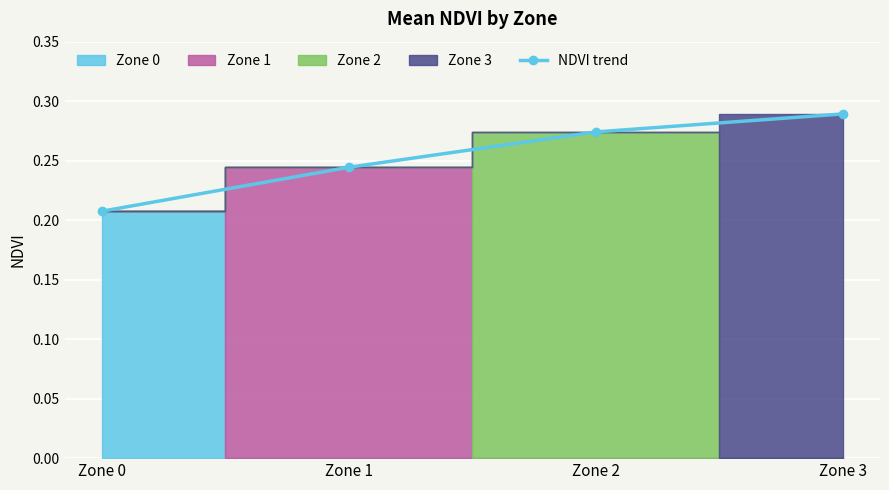

Is this an area chart (filled region under the line)?

No